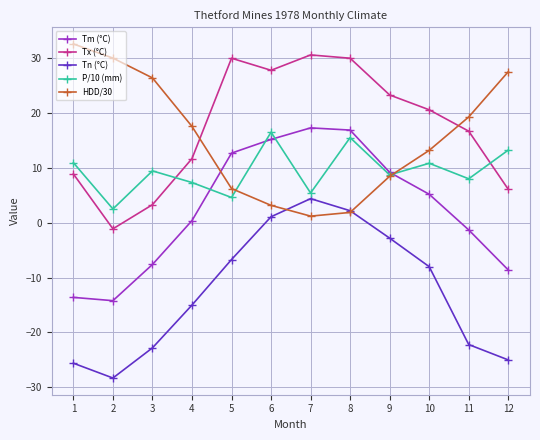

Does the chart display data point markers on the line(s)?

Yes